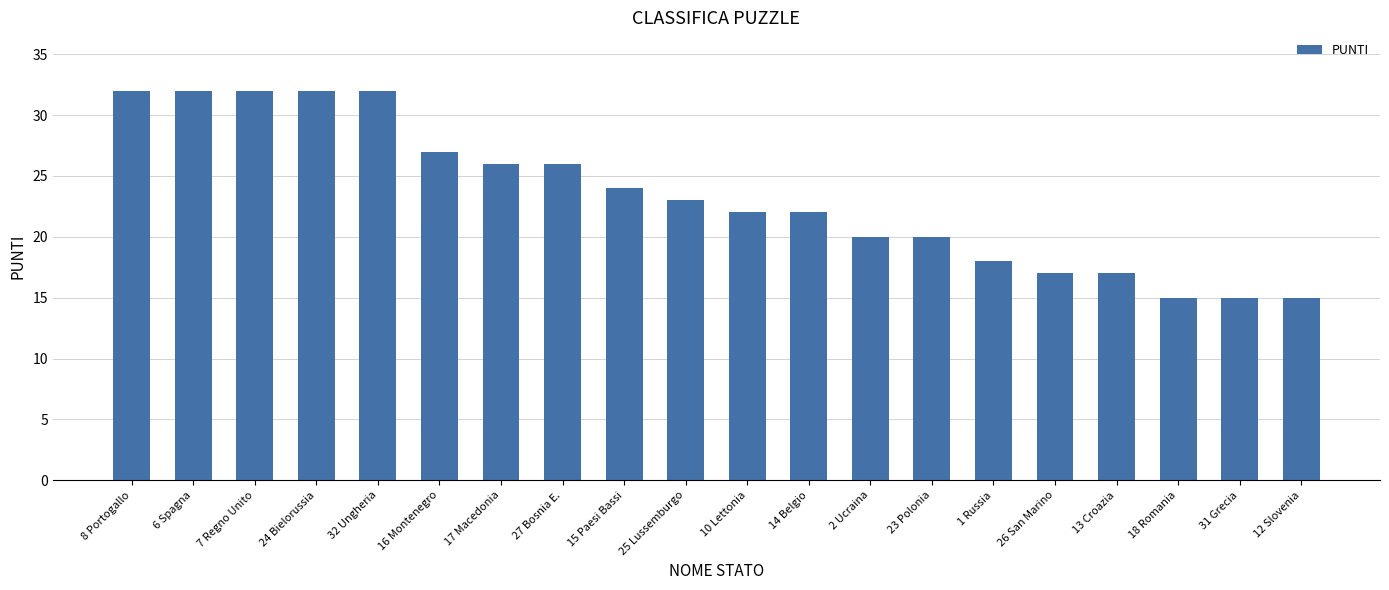

The chart shows a value of 20 at 2 Ucraina. True or false?

True